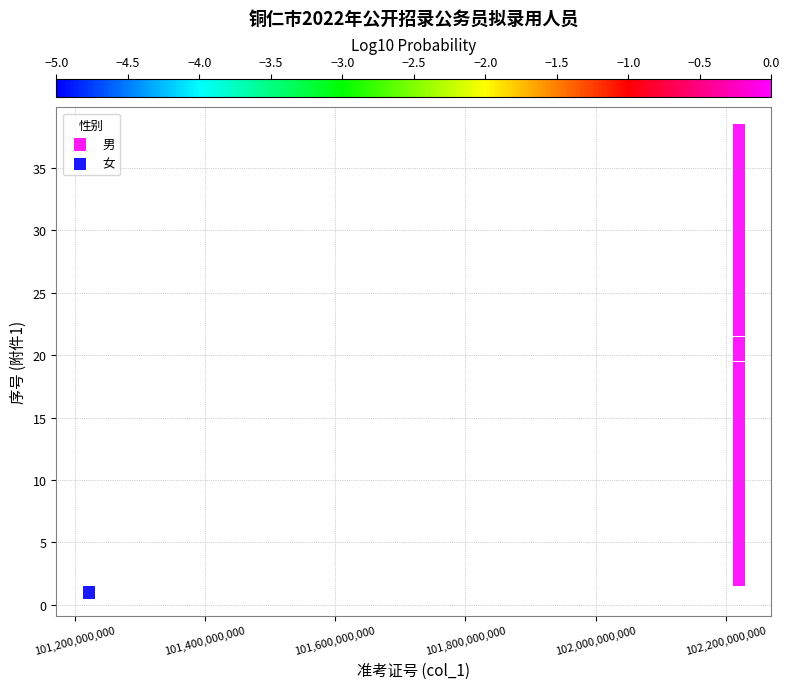

Which series reaches the maximum Y coordinate?

男